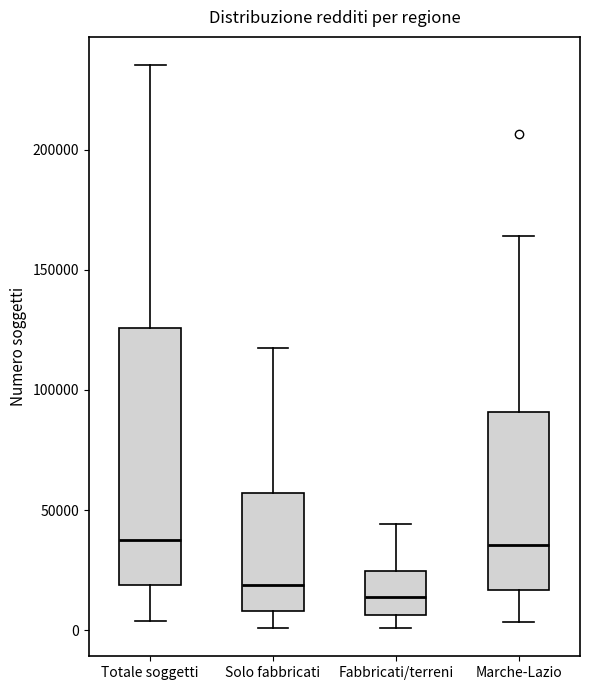

Where does the upper whisker of the box for Solo fabbricati end on the y-axis? The values are not printed on the chart, so give them approximately, as read against the axis.

115000